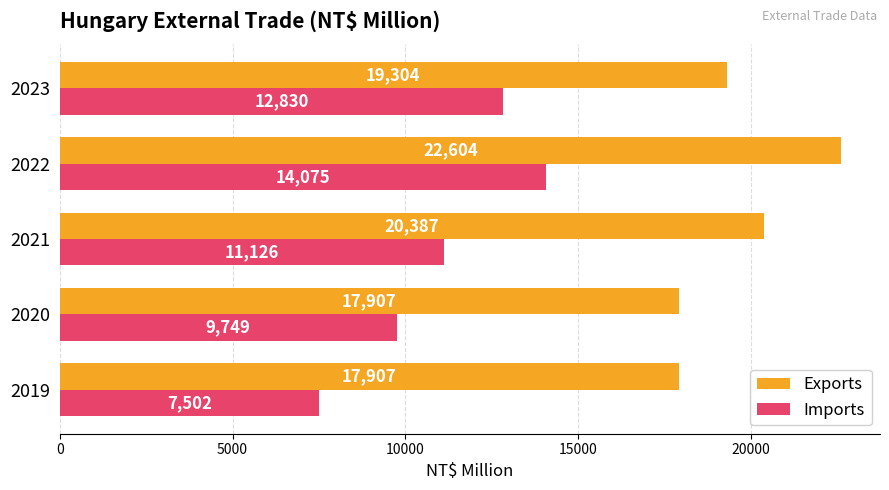

How many series are shown in this chart?

2